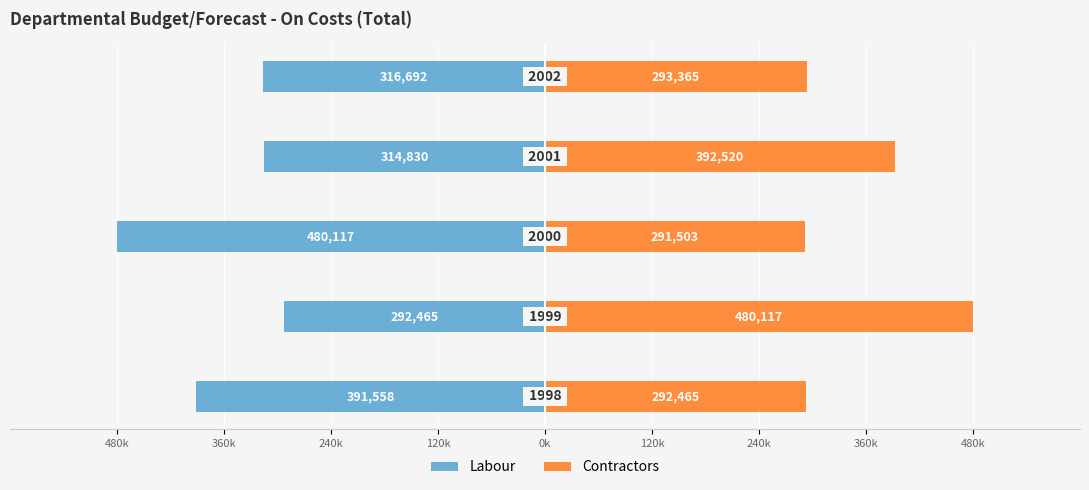

What is the spread (max minus min) of values at 240k?

771620